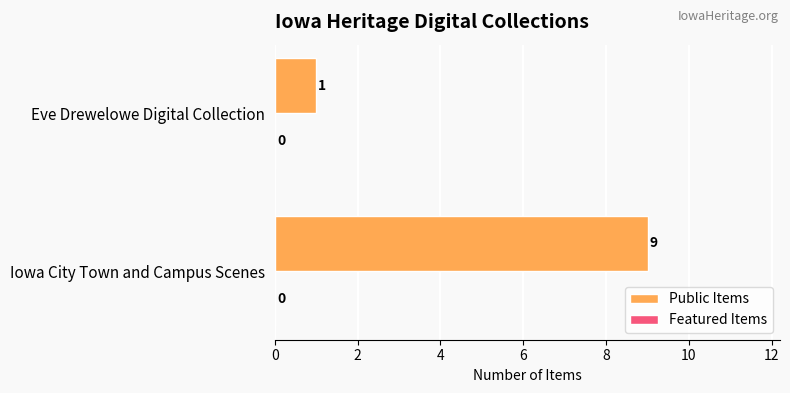

Which category has the lowest value across all series?

Eve Drewelowe Digital Collection